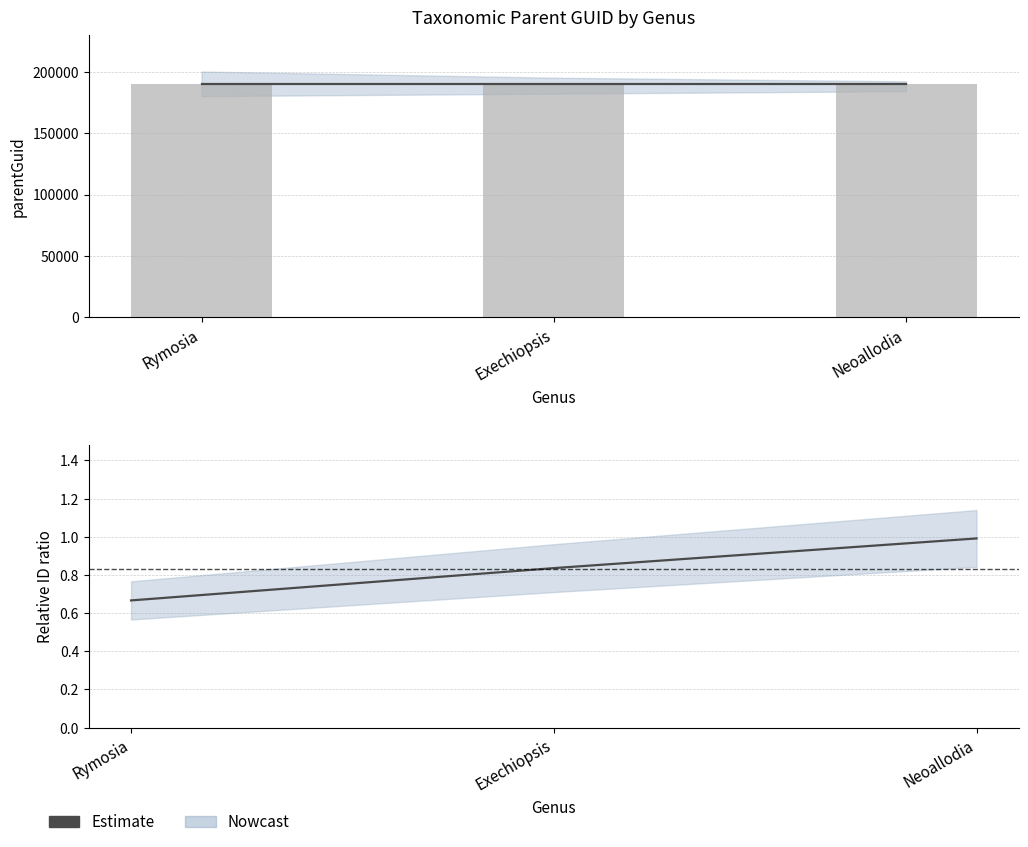

Reading left to right, list all the values displayed in this chart.

Rymosia=0.7	Exechiopsis=0.8	Neoallodia=1.0